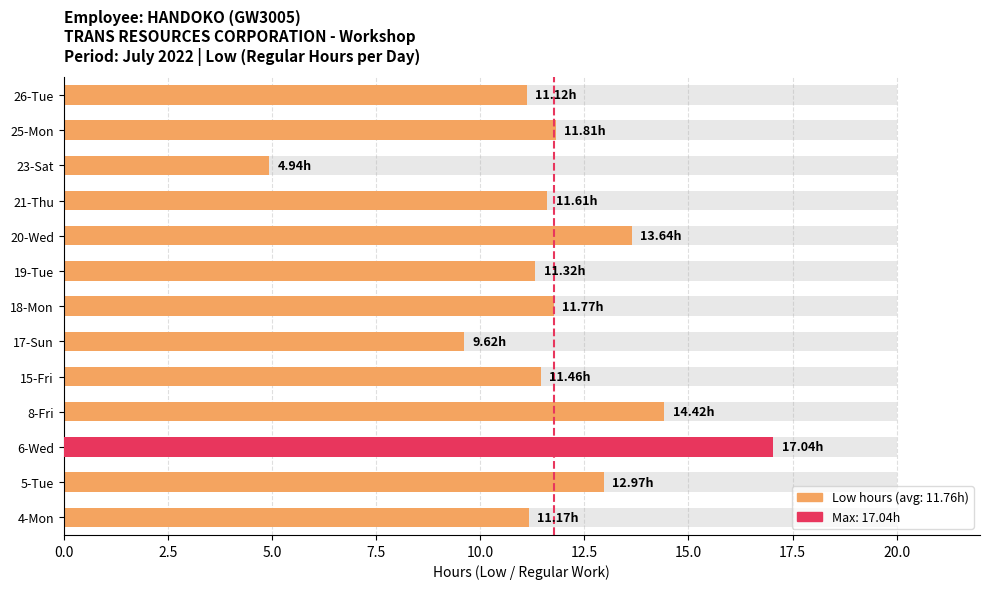

What is the average value?

11.8